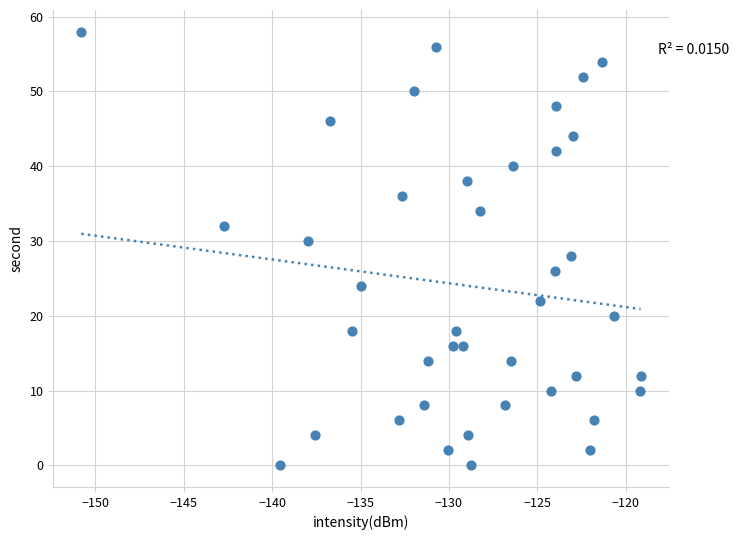

What is the range of Y values (max minus min)?

58